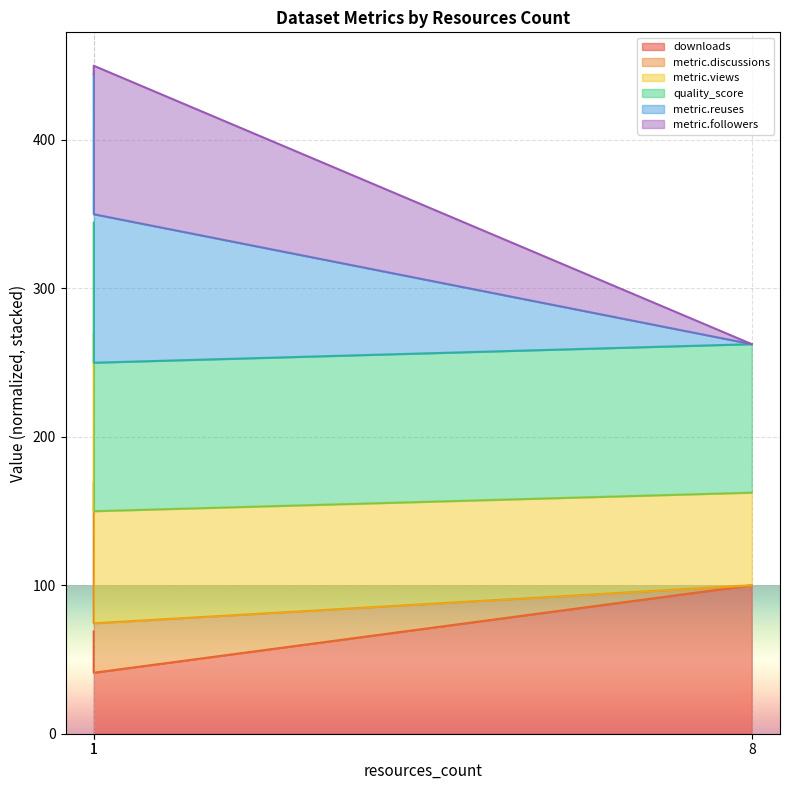

Which label corresponds to the smallest value in the chart?

1